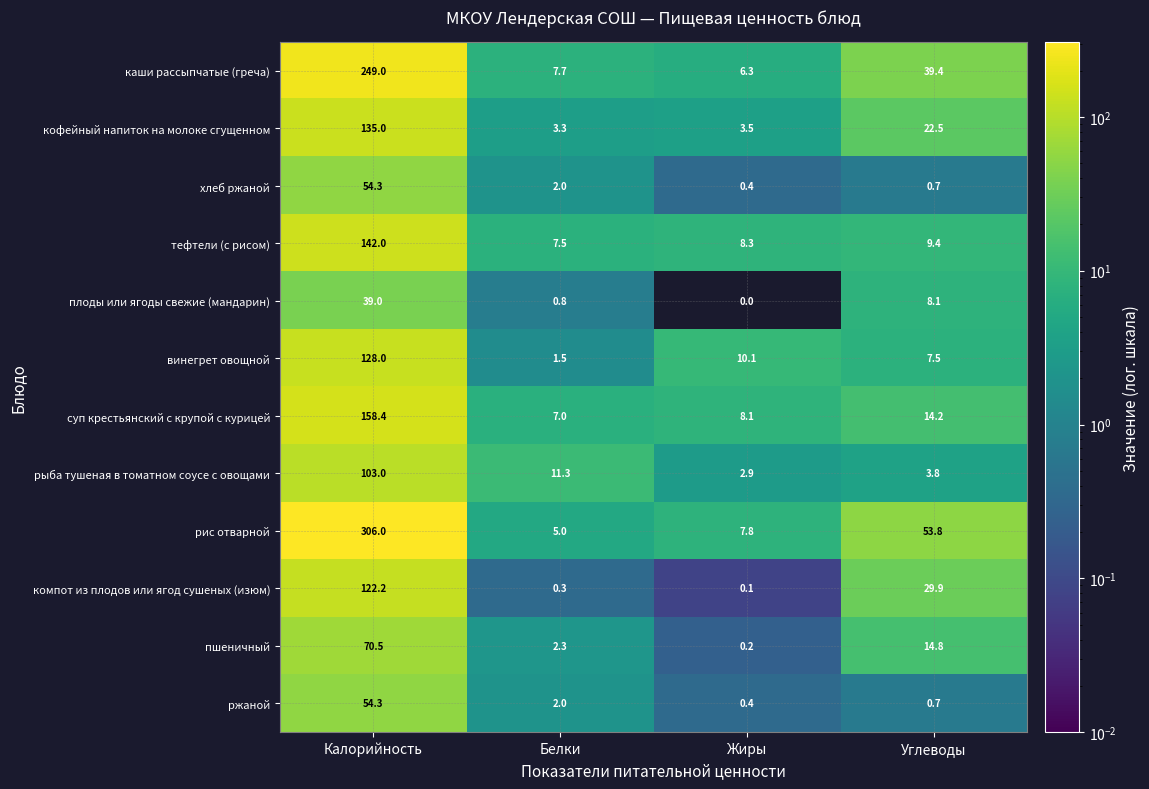

The суп крестьянский с крупой с курицей series shows 225.5 at Калорийность. True or false?

False